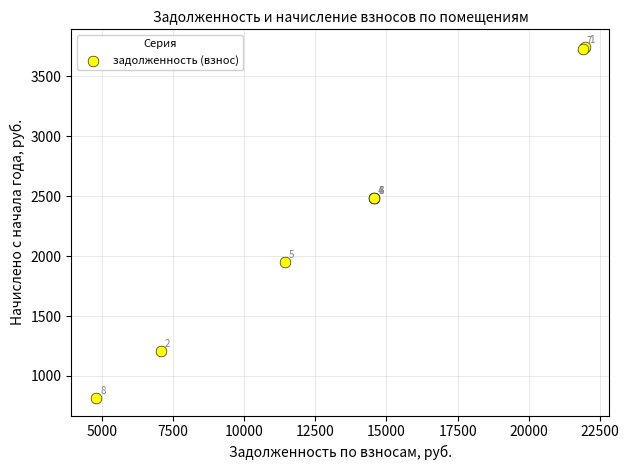

What Y value in the scatter plot is closest to 2281?

2482.4